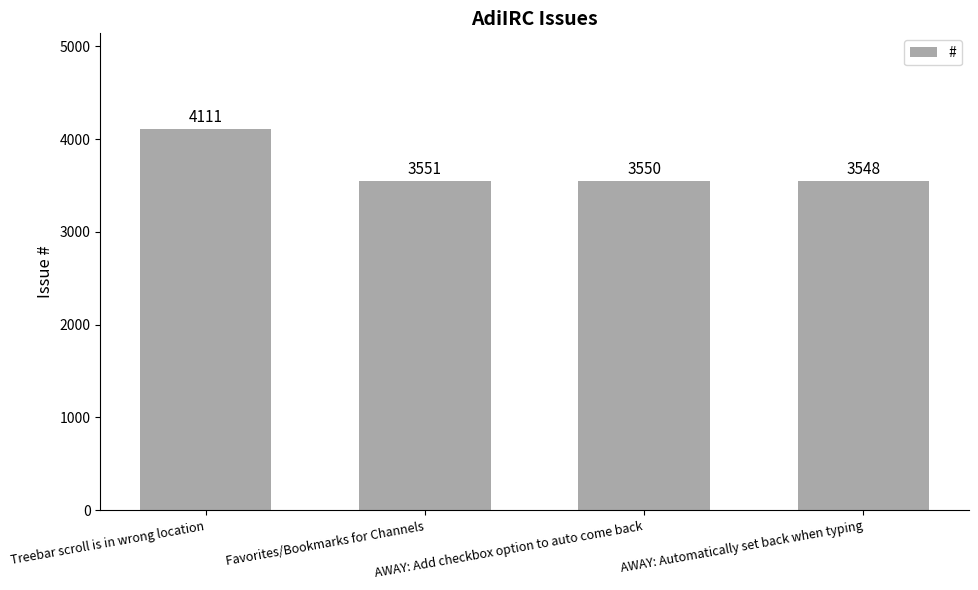

What position from the right is Treebar scroll is in wrong location?

4